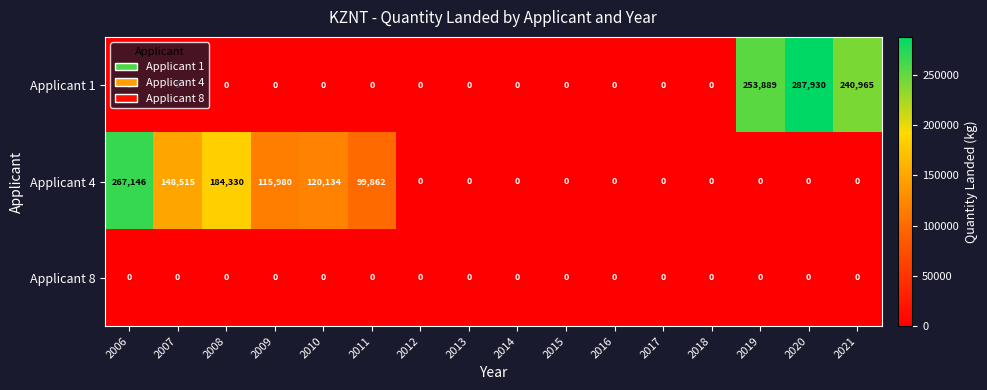

What is the maximum value shown in the chart?

287930